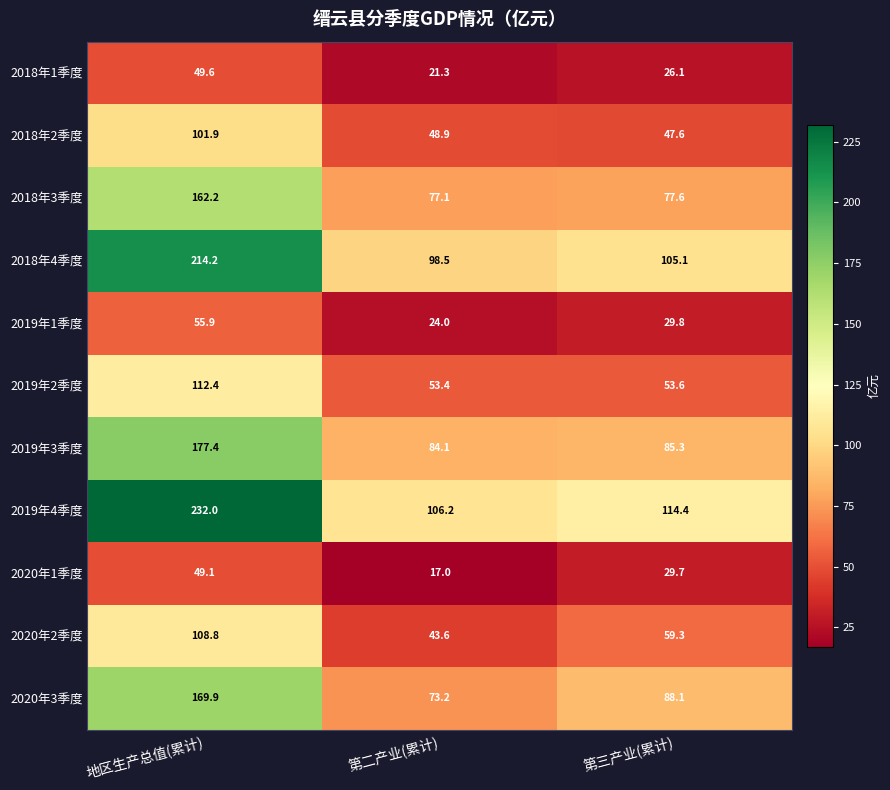

Is it true that 2018年3季度 equals 41.2 at 第二产业(累计)?

False